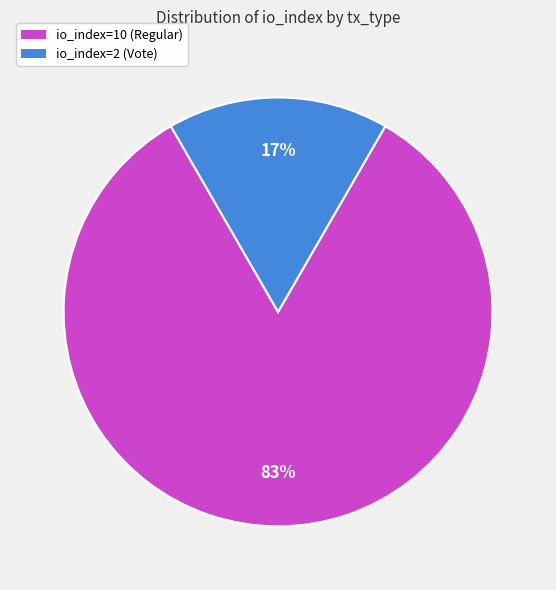

How many segments does this pie chart have?

2